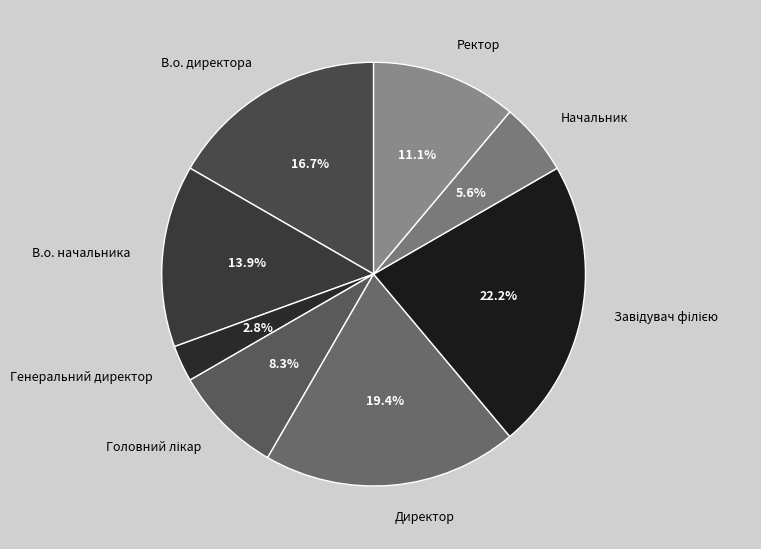

How many slices are in this pie chart?

8